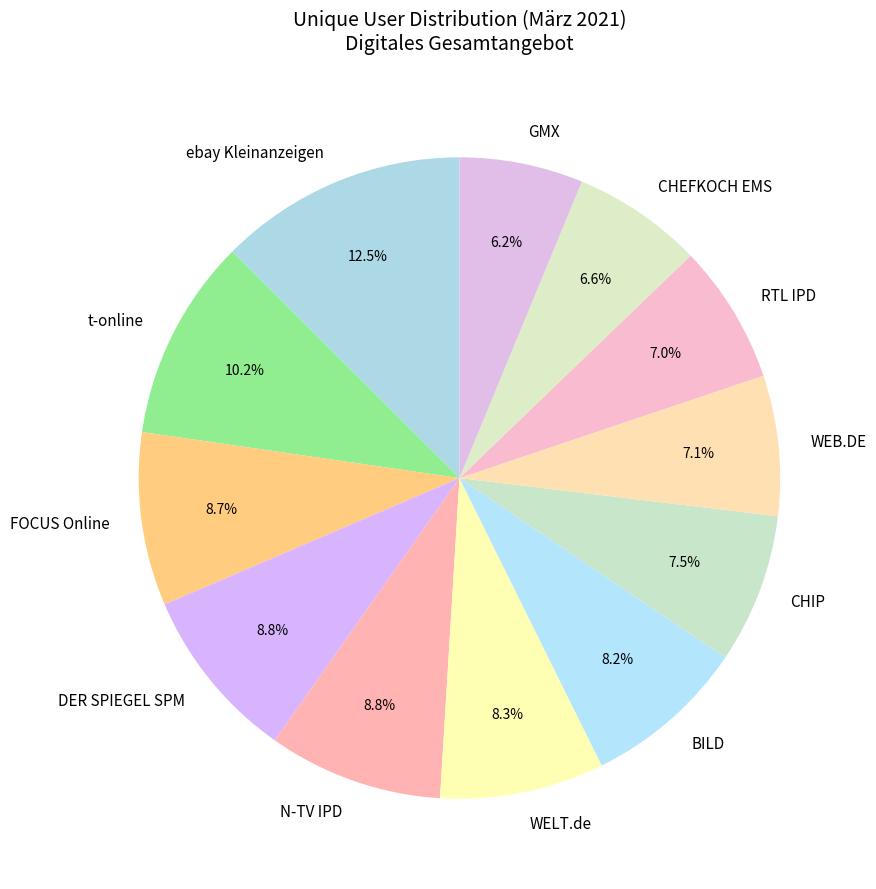

True or false: WEB.DE accounts for 7% of the total.

True